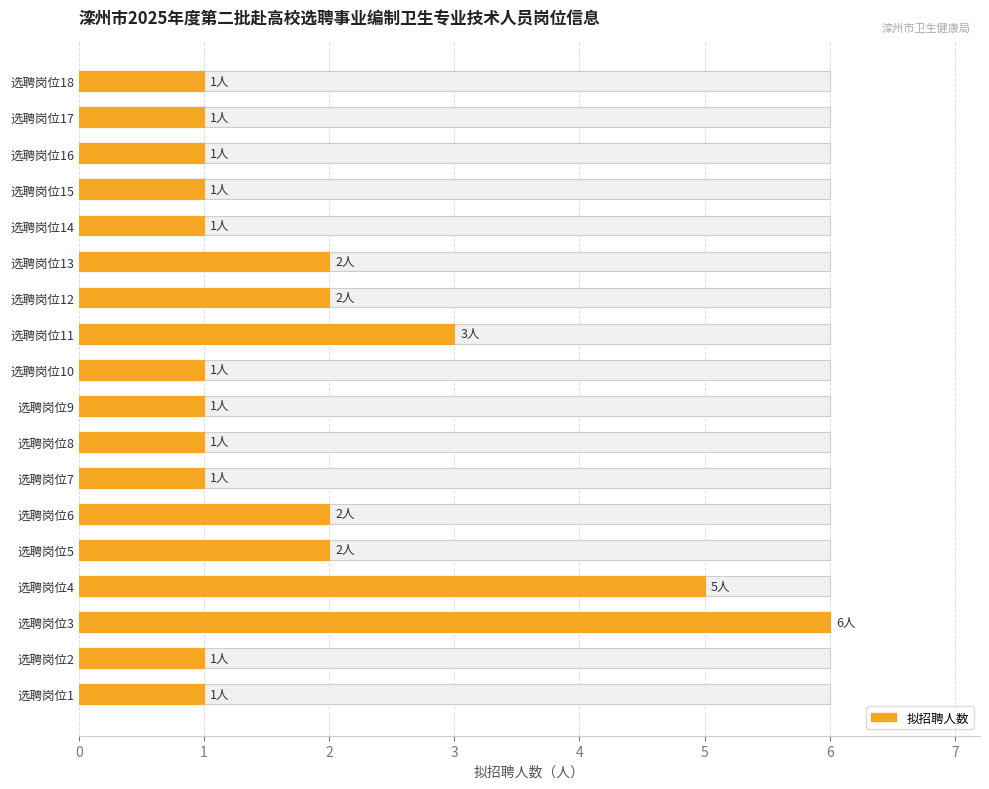

Does the chart contain stacked bars?

No